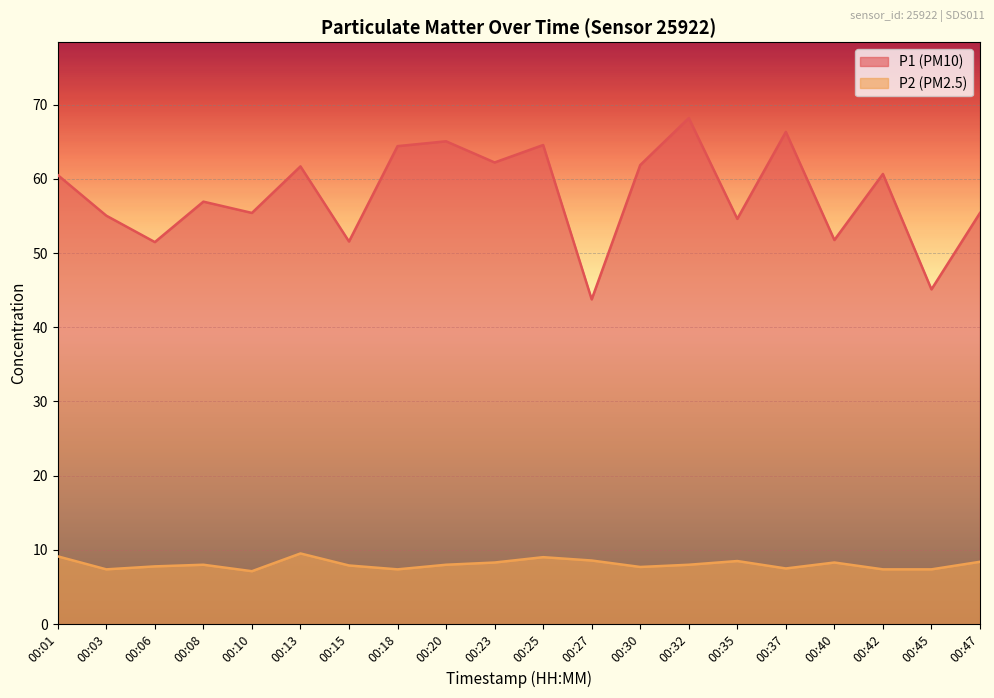

At which category does P1 reach its first local valley?

00:06